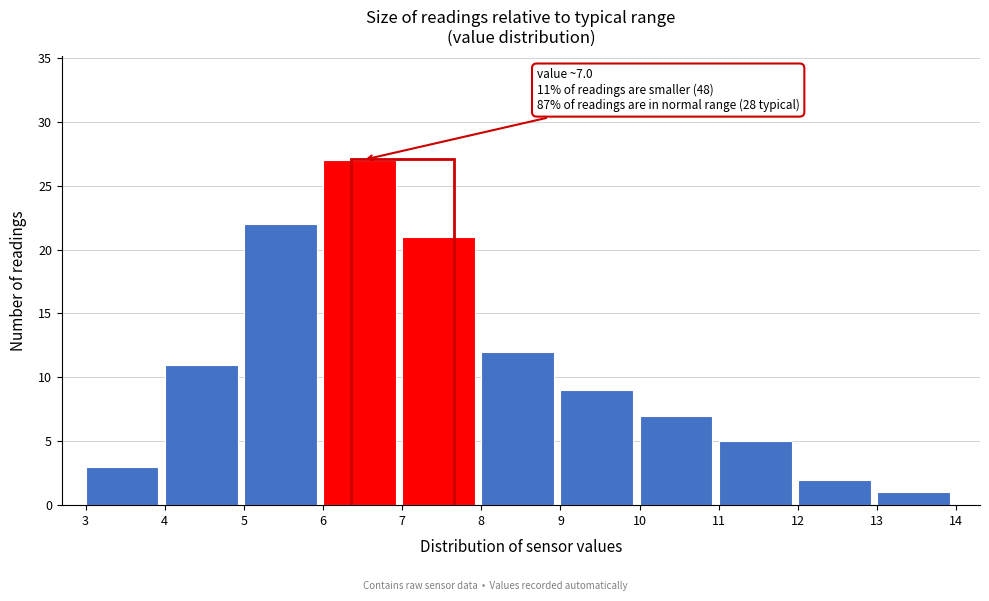

Which range on the x-axis has the tallest bar?

6 to 7